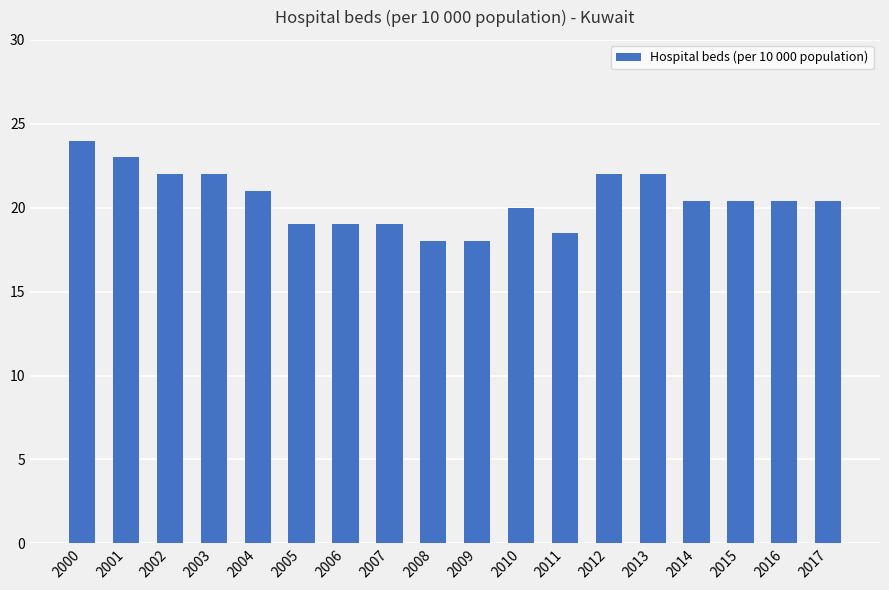

Where does the data first go above 20?

2000